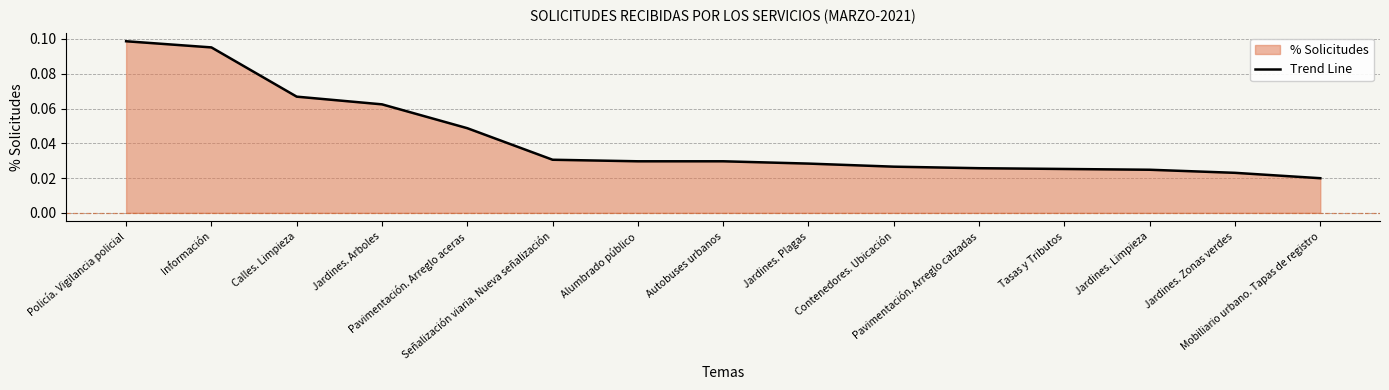

Reading left to right, extract all data points from this chart.

0.1	0.1	0.1	0.1	0.0	0.0	0.0	0.0	0.0	0.0	0.0	0.0	0.0	0.0	0.0